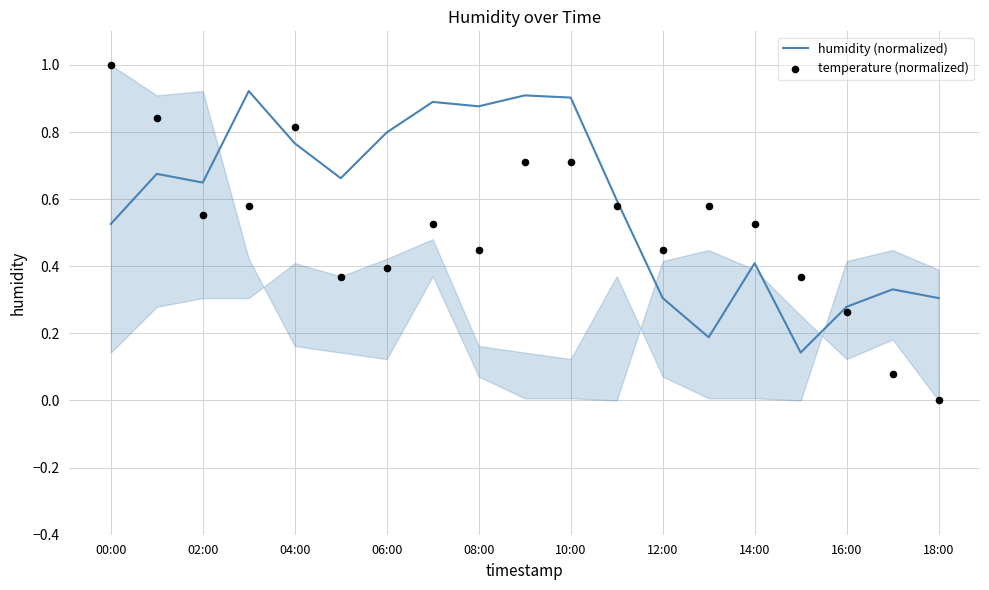

At how many categories does at least one series exceed 0?

19